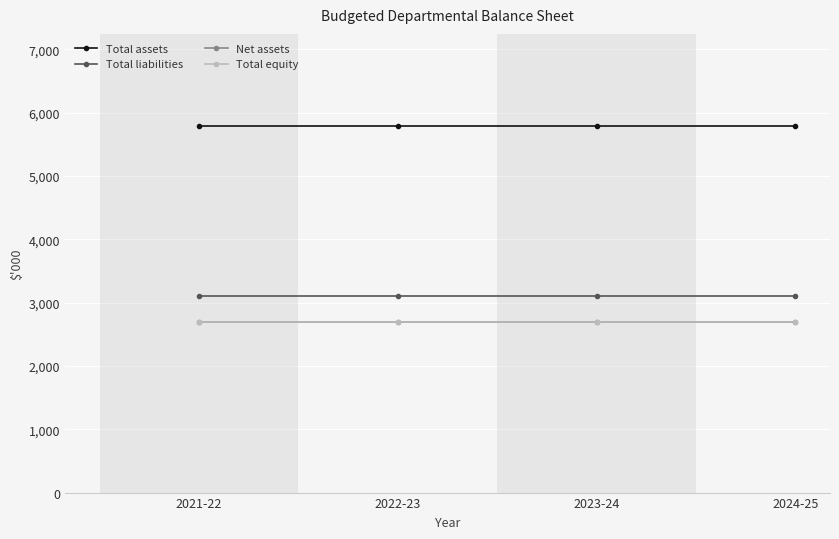

What are all the series names shown in the legend?

Total assets, Total liabilities, Net assets, Total equity